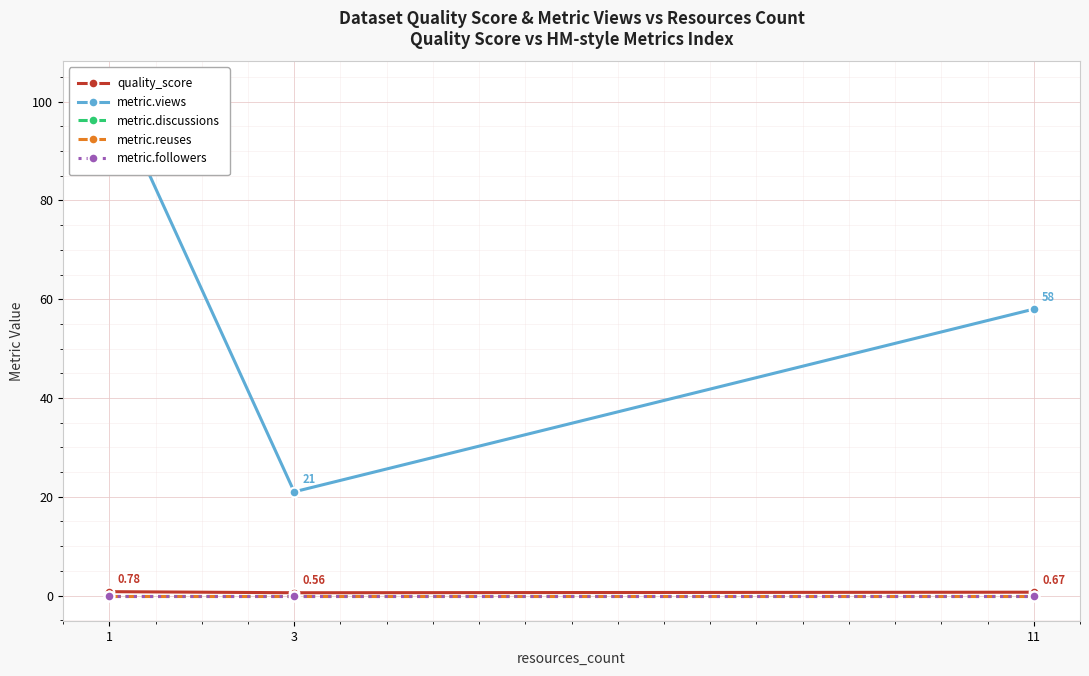

The metric.views series shows 37.4 at 11. True or false?

False